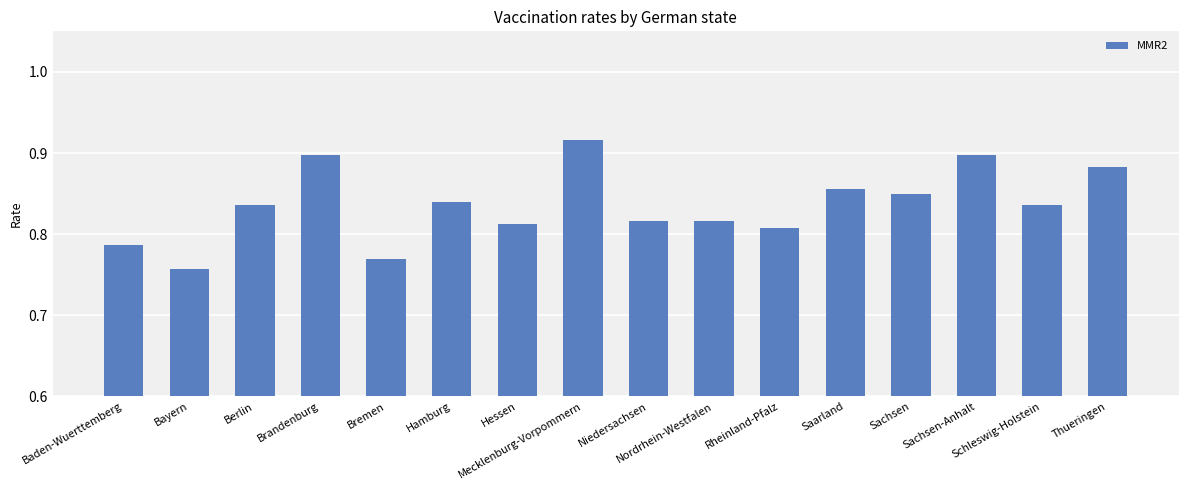

The value at Saarland is 0.9. True or false?

True